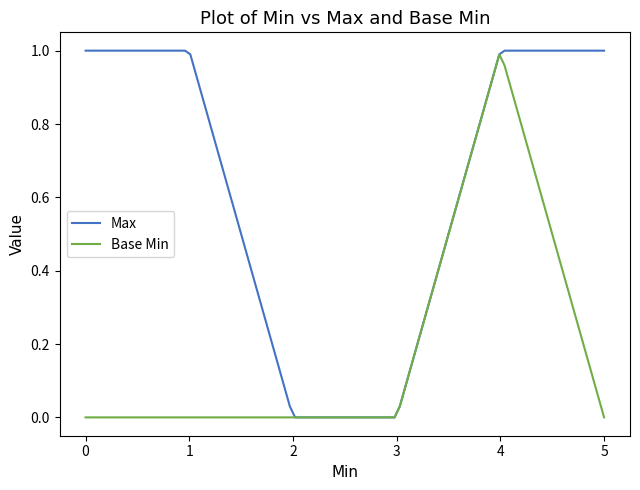

List the series in order of their overall mean, lowest first.

Base Min, Max